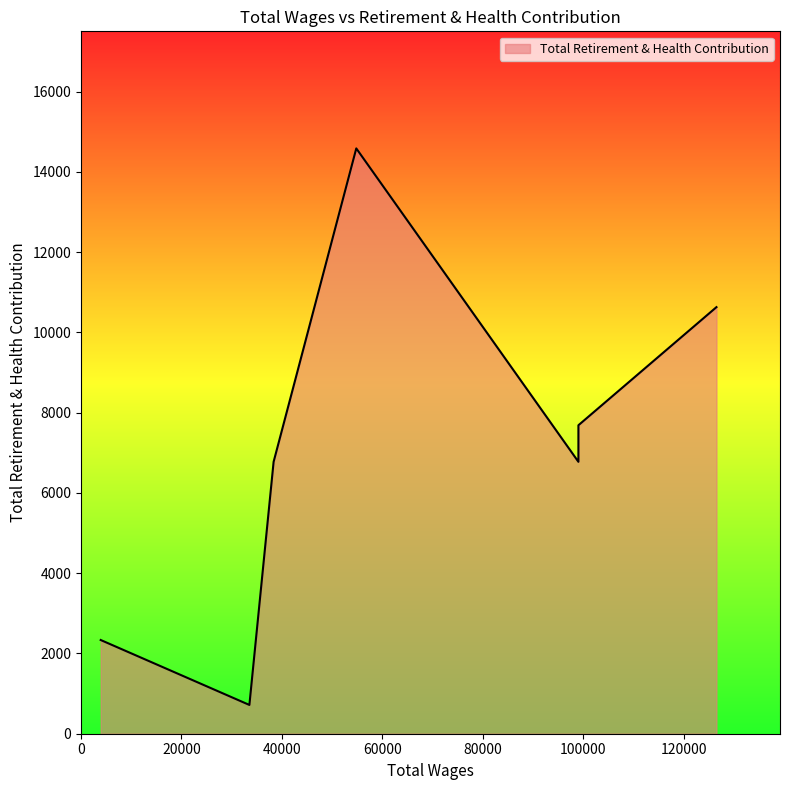

How many series are shown in this chart?

1